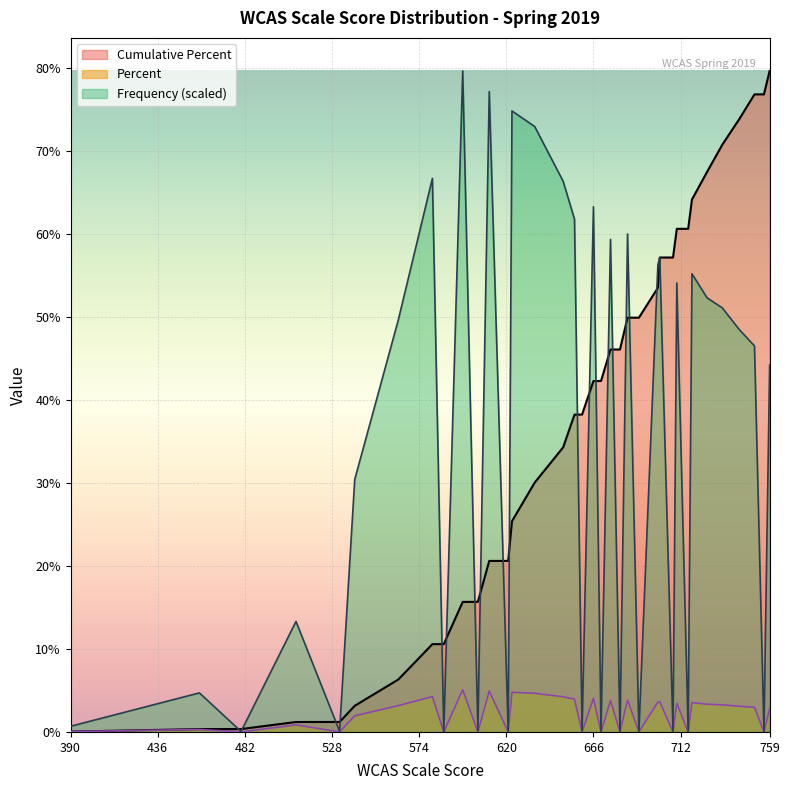

How many data points in Percent are less than 48?

18